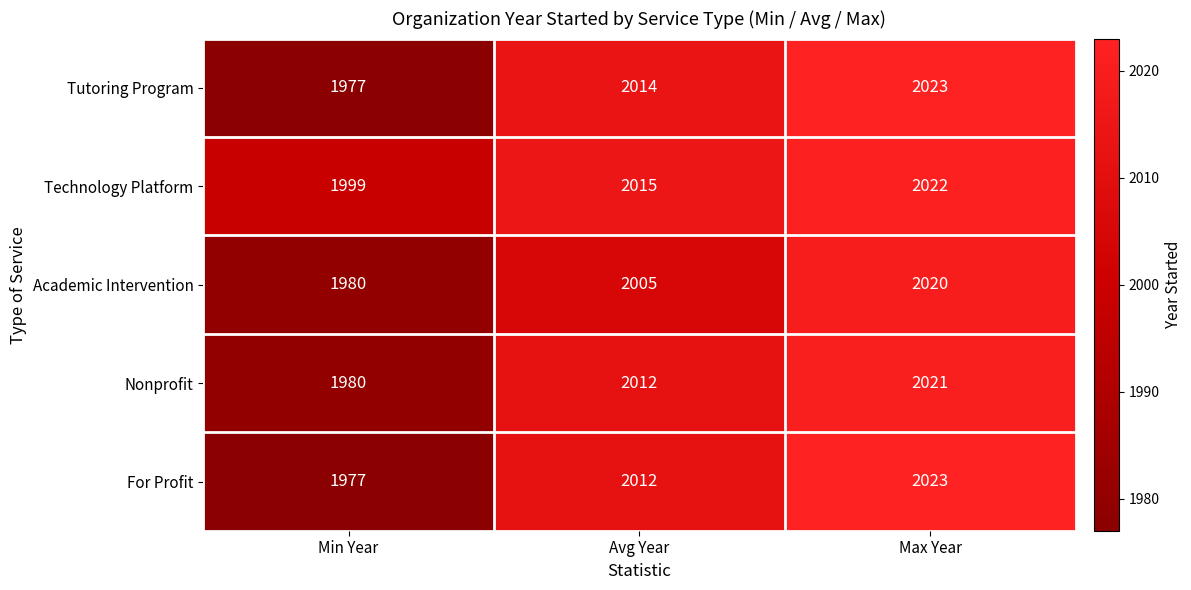

How many categories are shown in the chart?

3